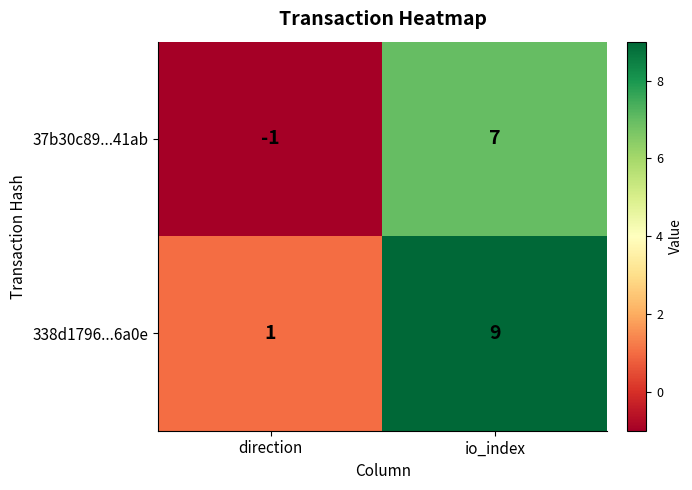

Reading left to right, extract all data points from this chart.

37b30c89...41ab: -1	7
338d1796...6a0e: 1	9